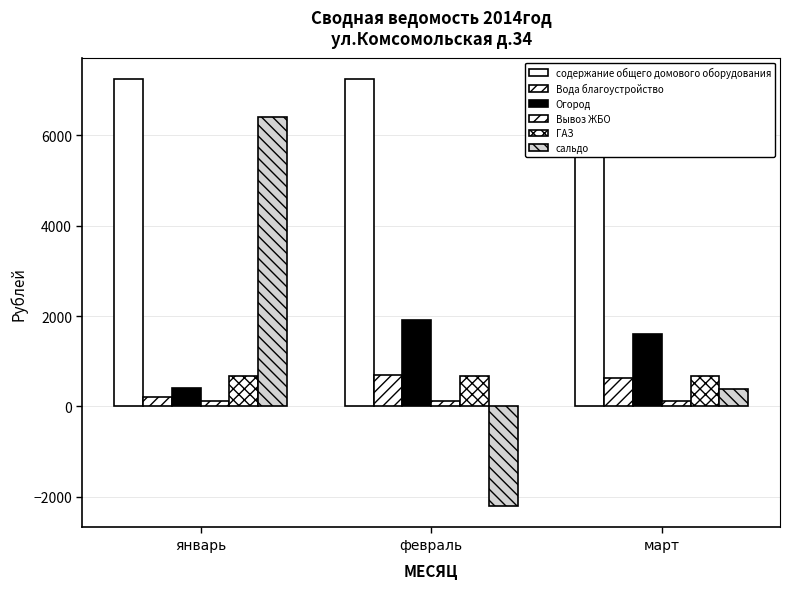

What value does the Огород series have at март?

1605.5